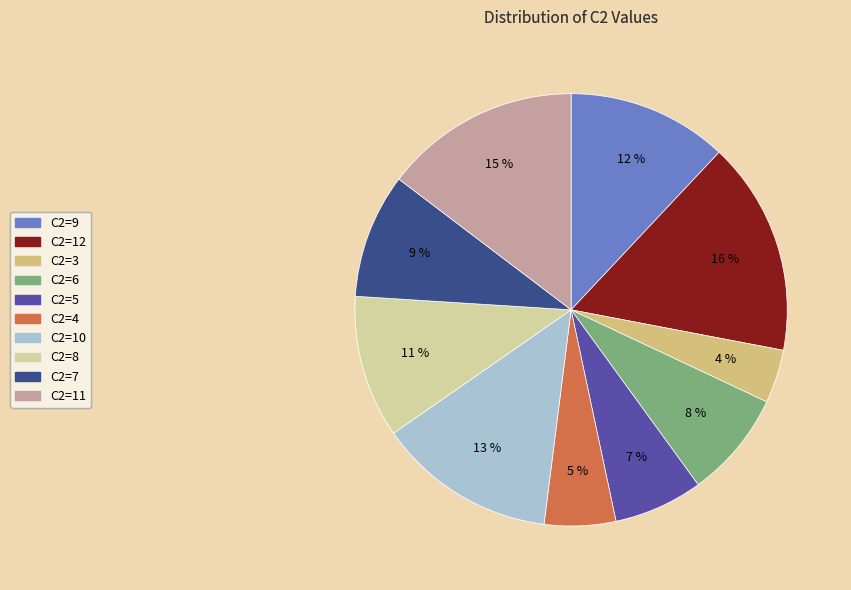

To the nearest percent, what is the average slice percentage?

10%